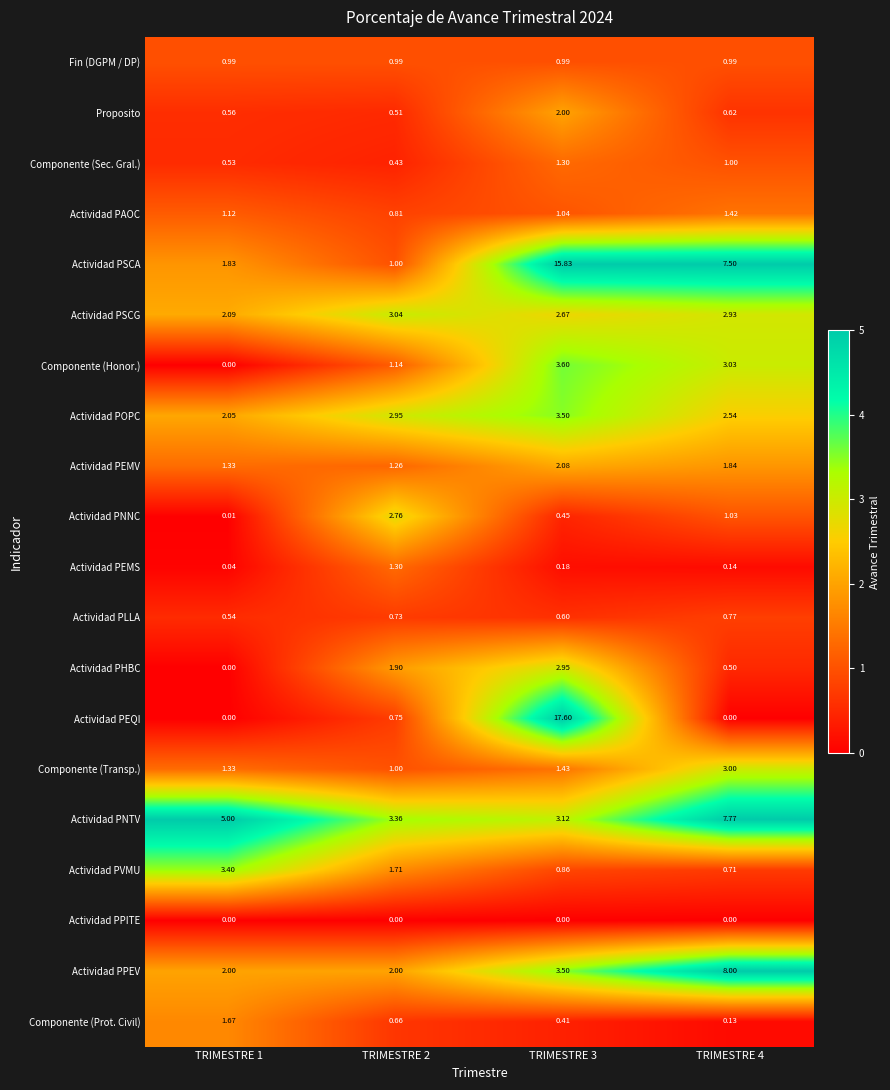

How many data points in Actividad PHBC are less than 1?

2